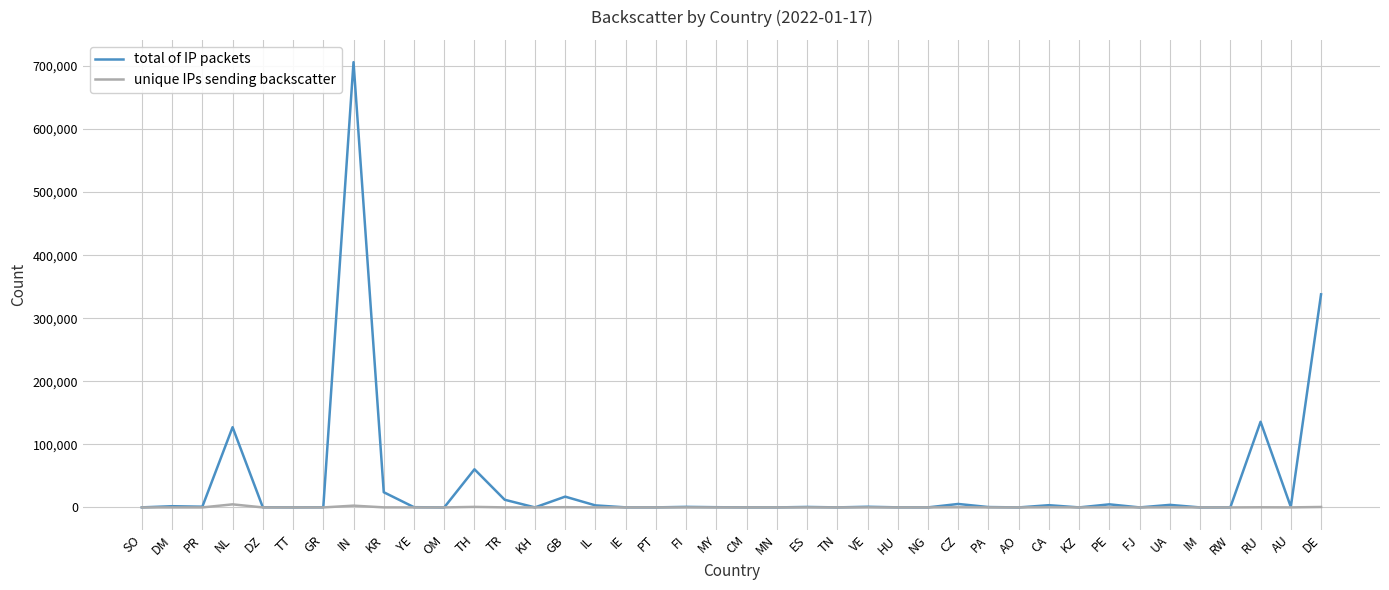

What is the sum of all unique IPs sending backscatter values?

10807